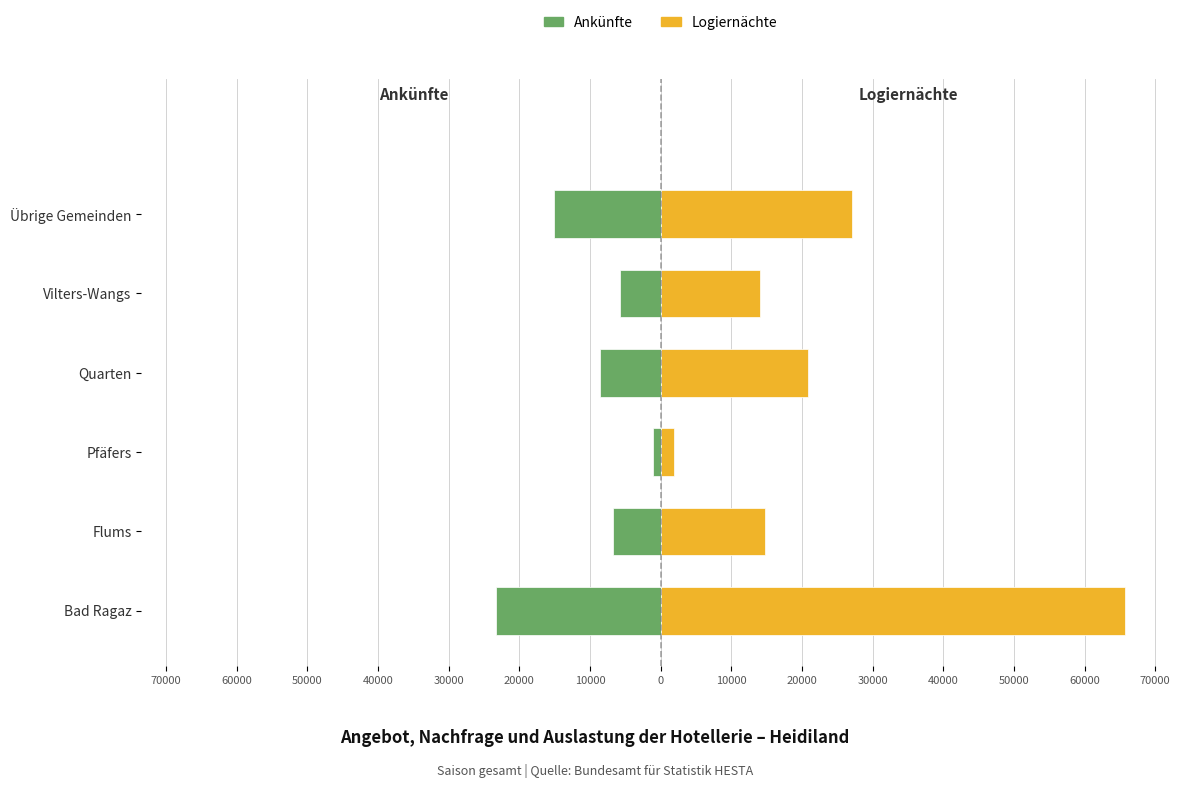

At how many categories does at least one series exceed 19081?

3